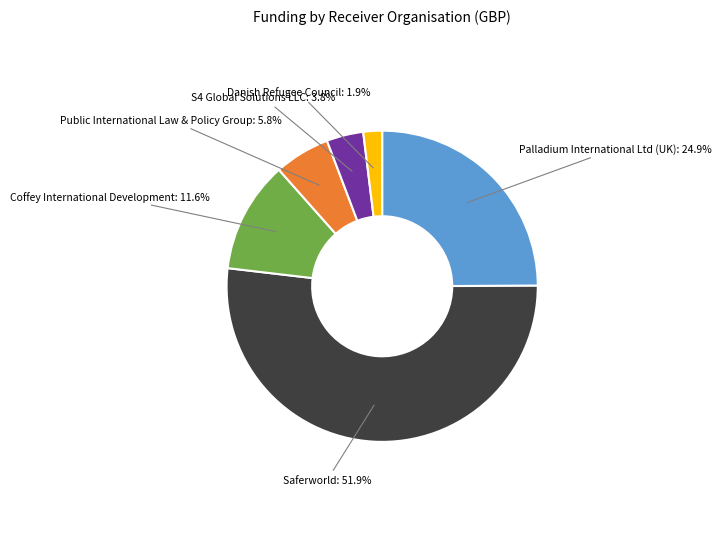

To the nearest percent, what percentage of the pie is Saferworld?

52%